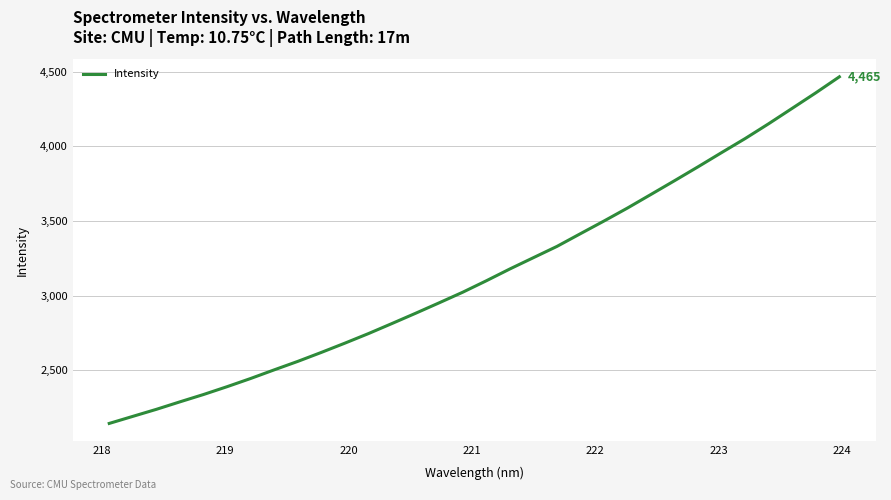

What is the greatest value displayed?

4464.8